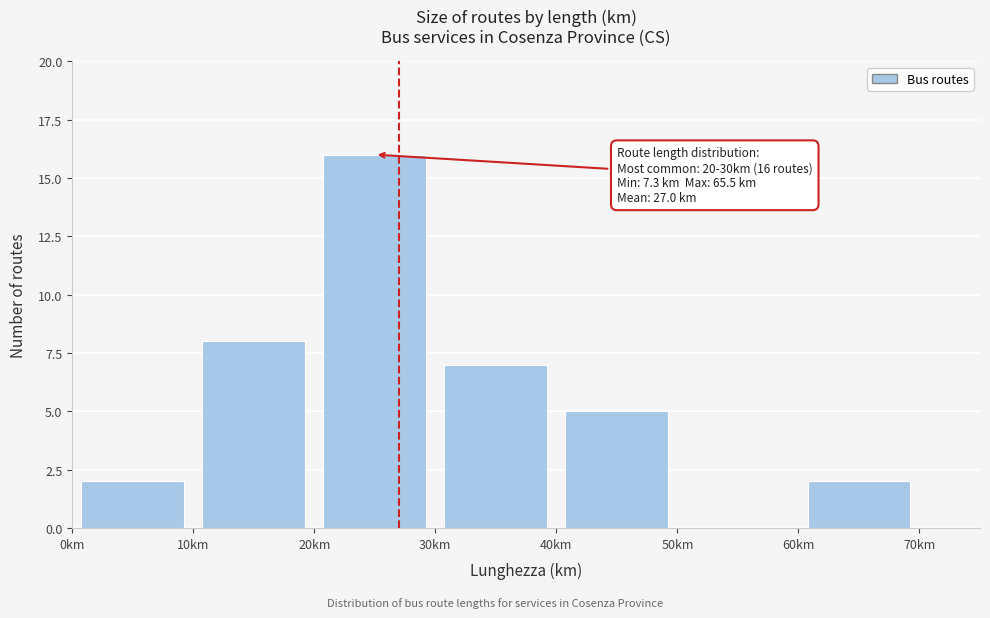

Which range on the x-axis has the tallest bar?

20 to 30